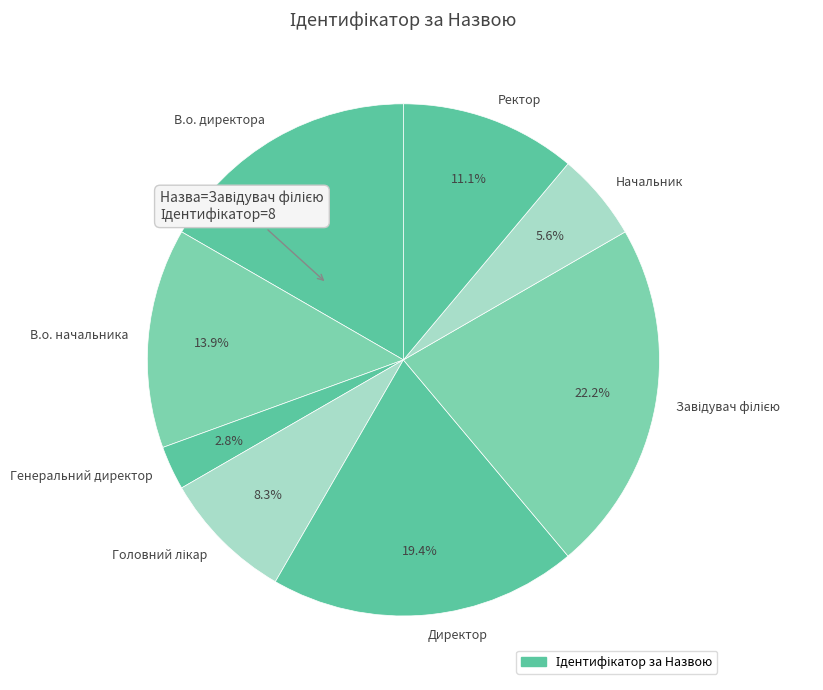

Which has a higher value, Начальник or Ректор?

Ректор